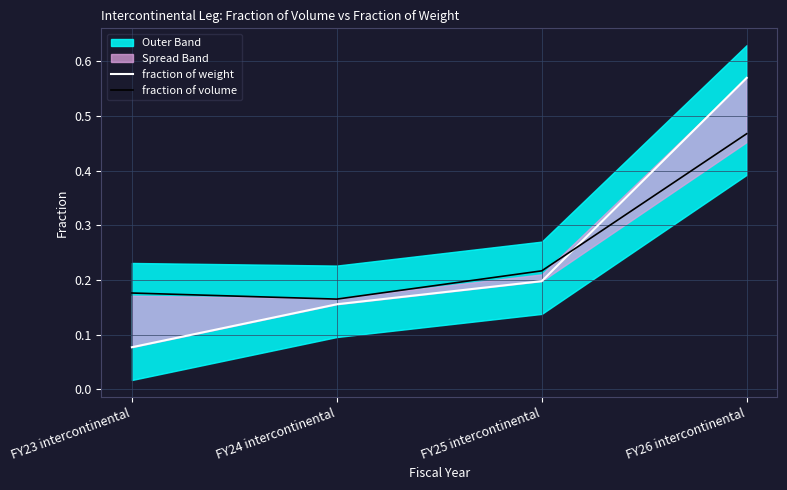

Which series ends up on top after the final intersection of fraction of weight and fraction of volume?

fraction of weight